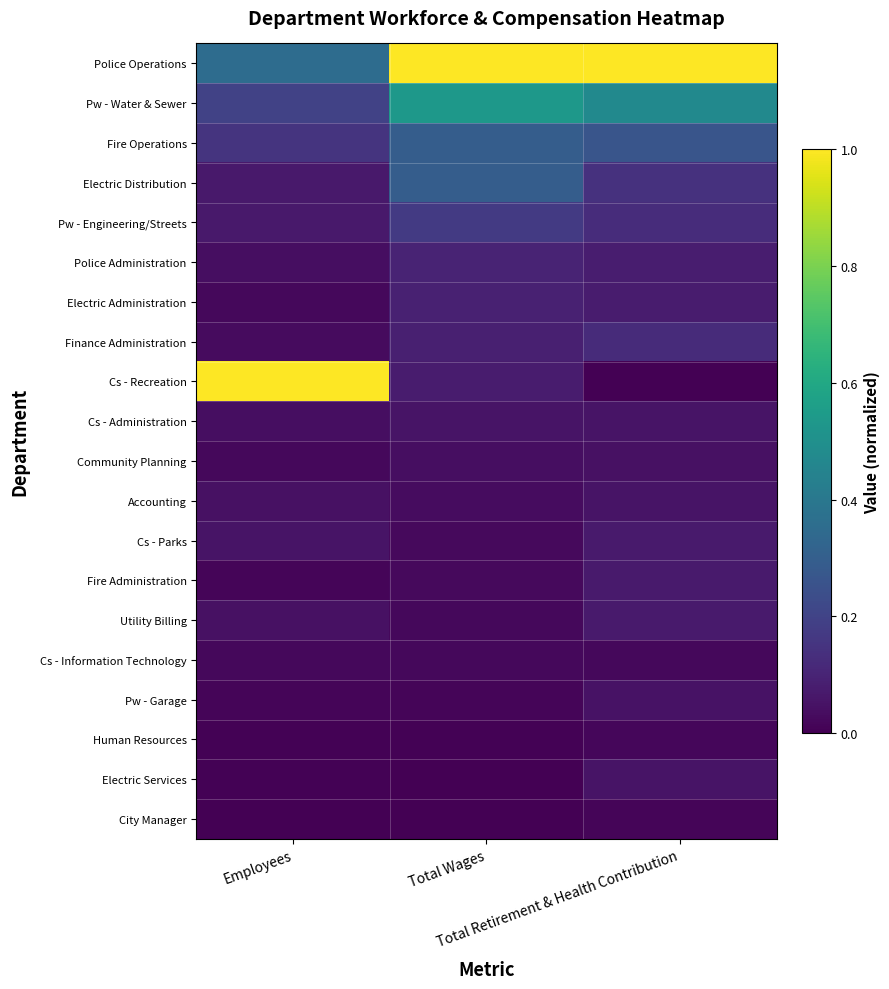

At which category is the sum across all series the highest?

Total Wages